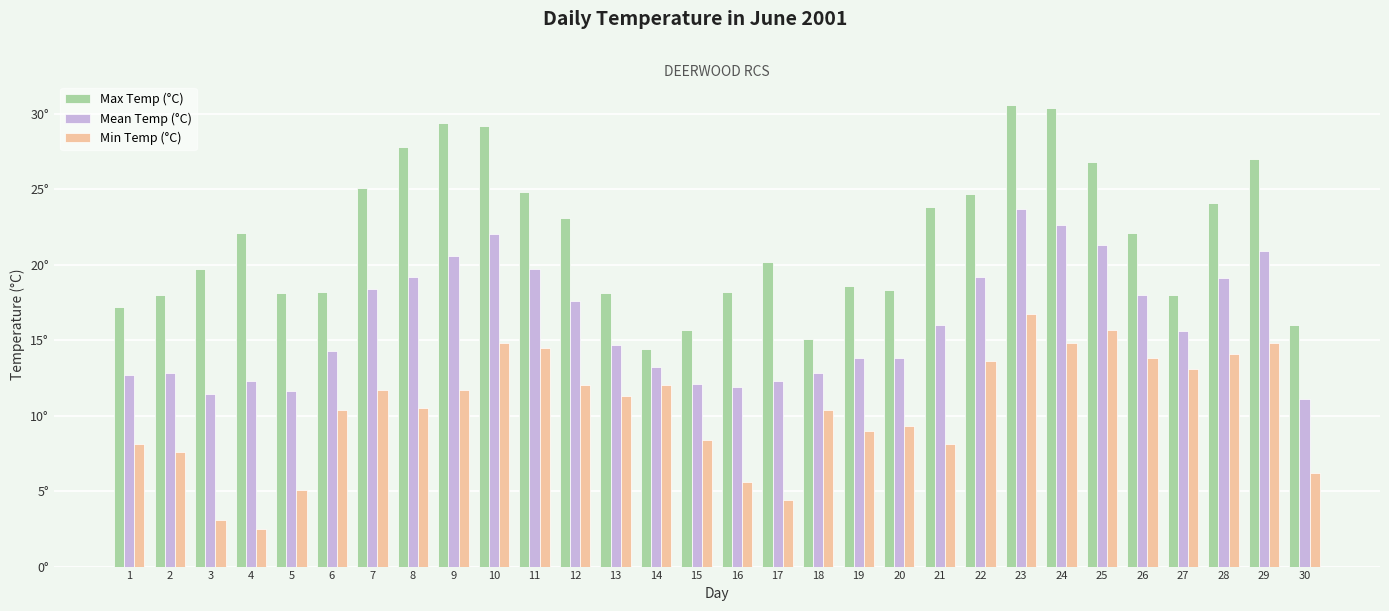

At which category is the sum across all series the highest?

23